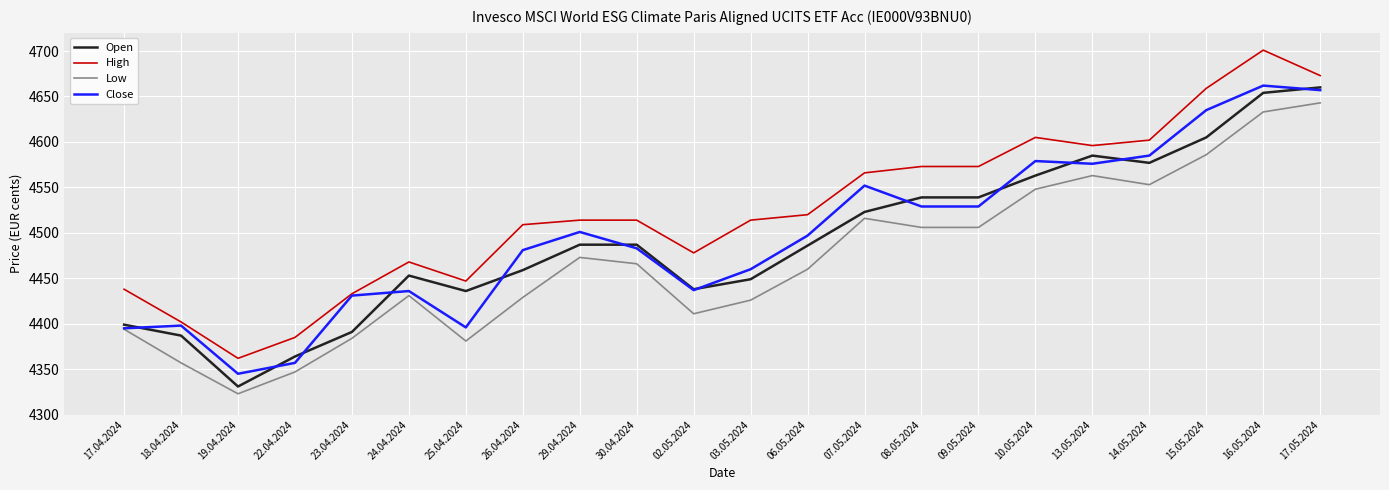

What is the sum of the Close values at 03.05.2024 and 26.04.2024?

8941